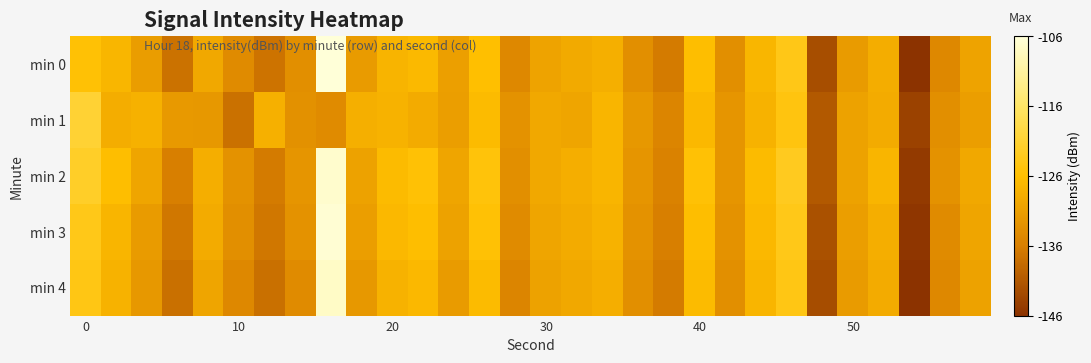

How many categories are shown in the chart?

30